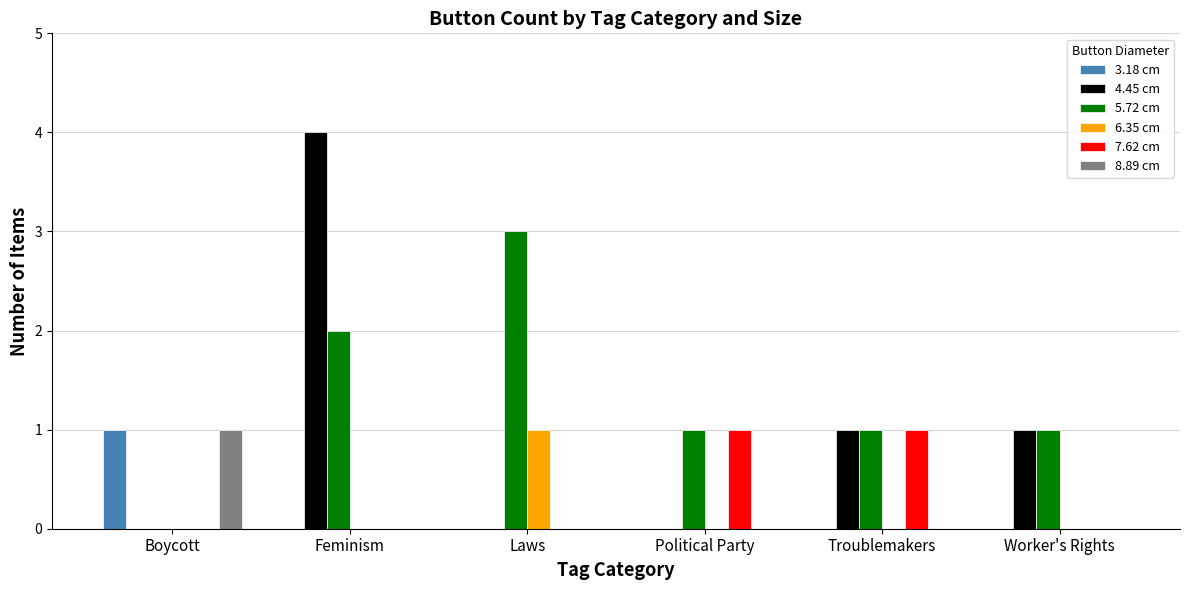

Reading right to left, extract all data points from this chart.

3.18 cm: Worker's Rights=0	Troublemakers=0	Political Party=0	Laws=0	Feminism=0	Boycott=1
4.45 cm: Worker's Rights=1	Troublemakers=1	Political Party=0	Laws=0	Feminism=4	Boycott=0
5.72 cm: Worker's Rights=1	Troublemakers=1	Political Party=1	Laws=3	Feminism=2	Boycott=0
6.35 cm: Worker's Rights=0	Troublemakers=0	Political Party=0	Laws=1	Feminism=0	Boycott=0
7.62 cm: Worker's Rights=0	Troublemakers=1	Political Party=1	Laws=0	Feminism=0	Boycott=0
8.89 cm: Worker's Rights=0	Troublemakers=0	Political Party=0	Laws=0	Feminism=0	Boycott=1